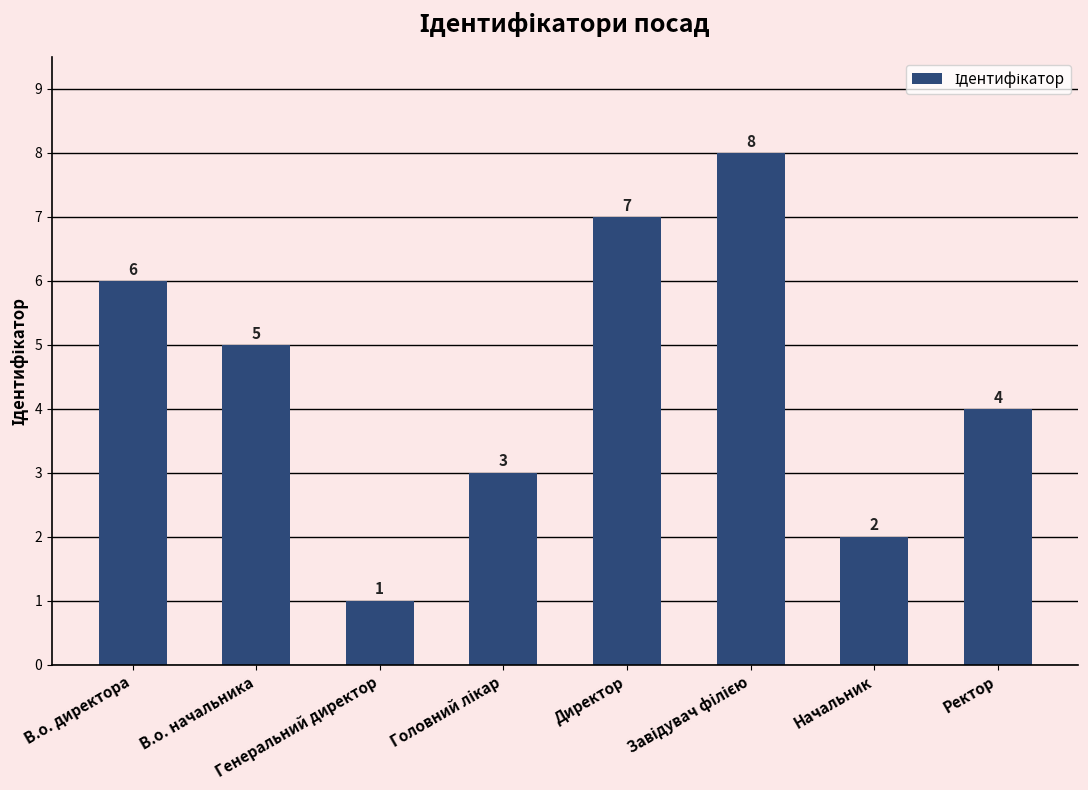

What is the maximum value shown in the chart?

8